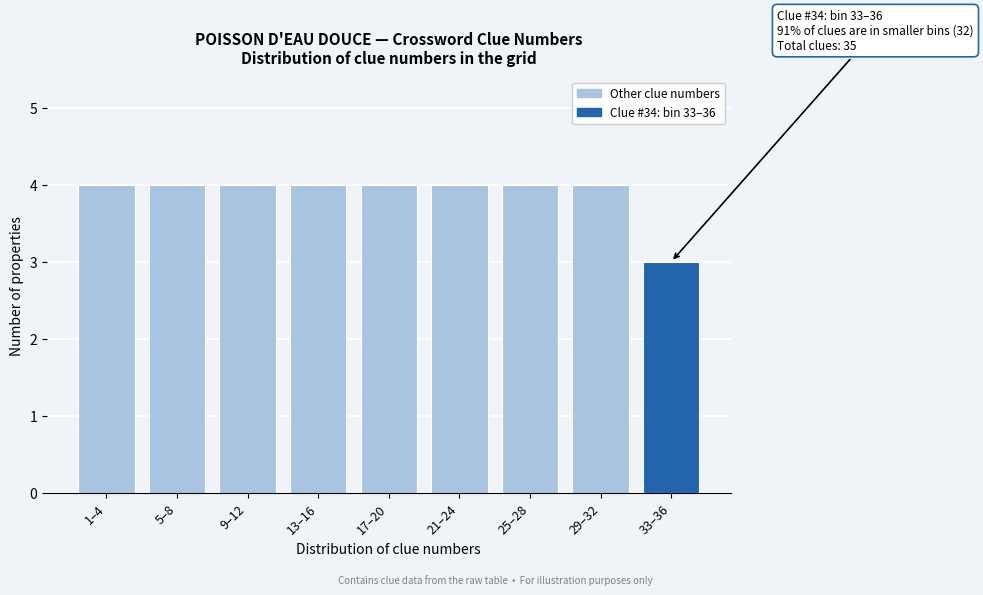

Reading left to right, what are all the values shown in this chart?

1–4=4	5–8=4	9–12=4	13–16=4	17–20=4	21–24=4	25–28=4	29–32=4	33–36=3